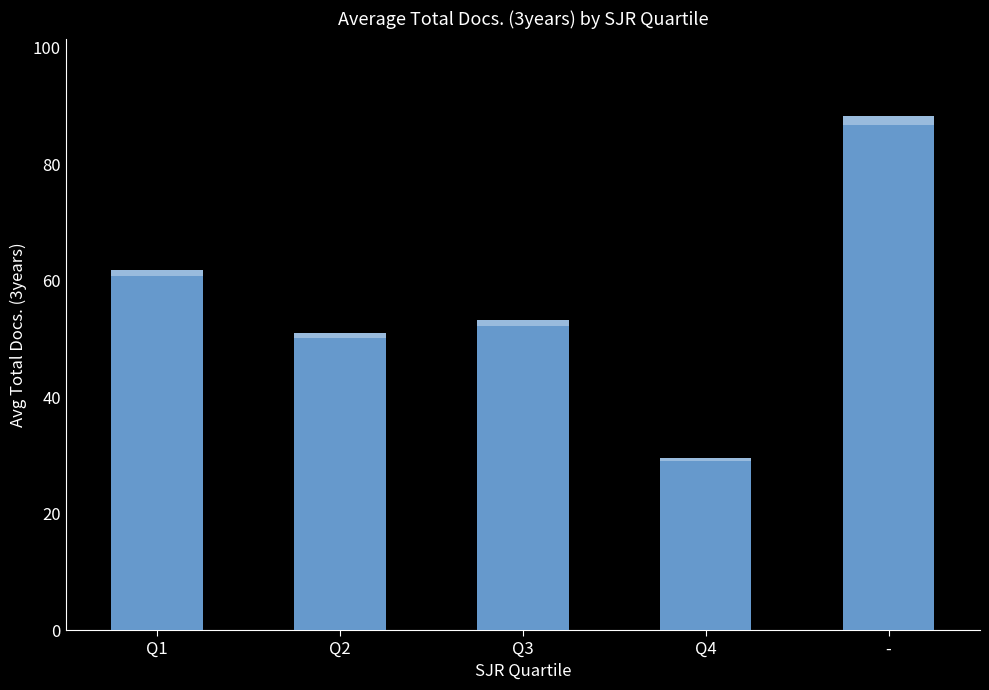

What is the label of the 4th bar from the right?

Q2